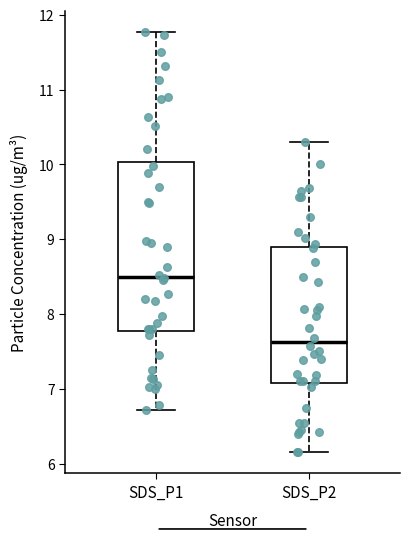

Reading left to right, transcribe this box plot: for each box, give where its median line is, the range the box spans, and where its two whiskers end, as read against the y-axis. The values are not printed on the chart, so give them approximately, as read against the axis.

SDS_P1: median 8.5, box 7.8 to 10.0, whiskers 6.7 to 11.8
SDS_P2: median 7.6, box 7.1 to 8.9, whiskers 6.2 to 10.3